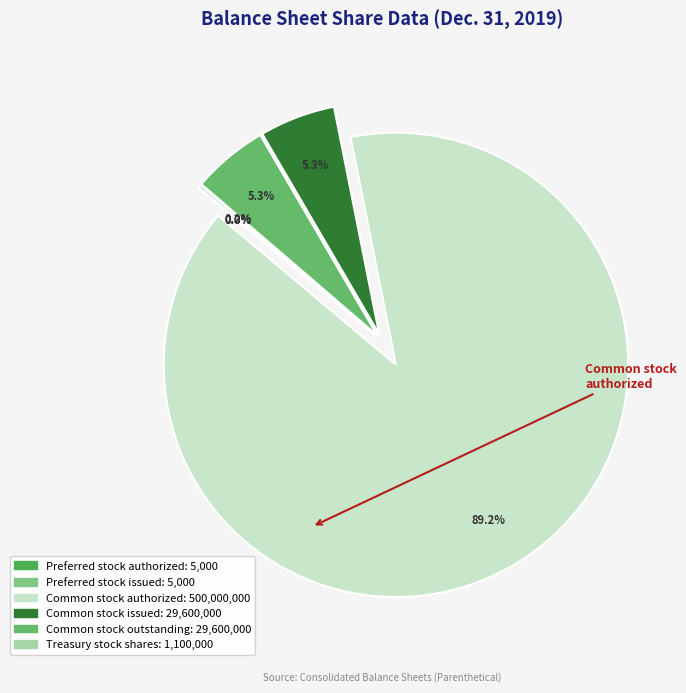

Which slice represents more than half of the pie?

Common stock authorized